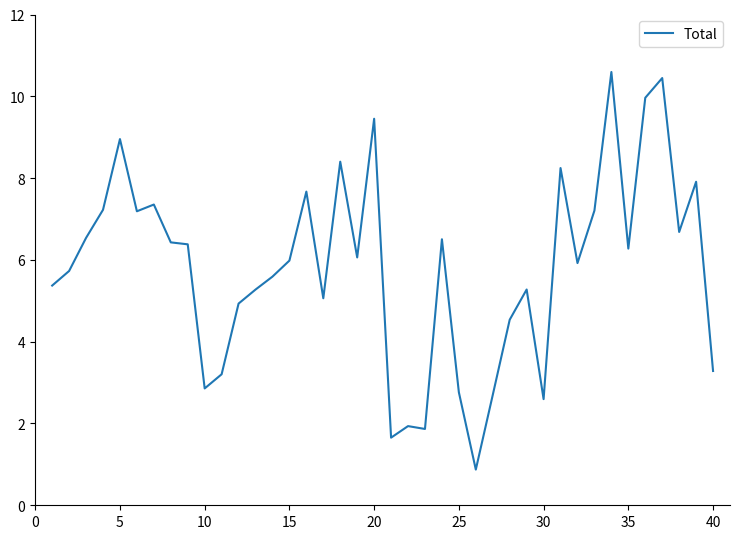

What is the difference between the maximum and minimum values?

9.7